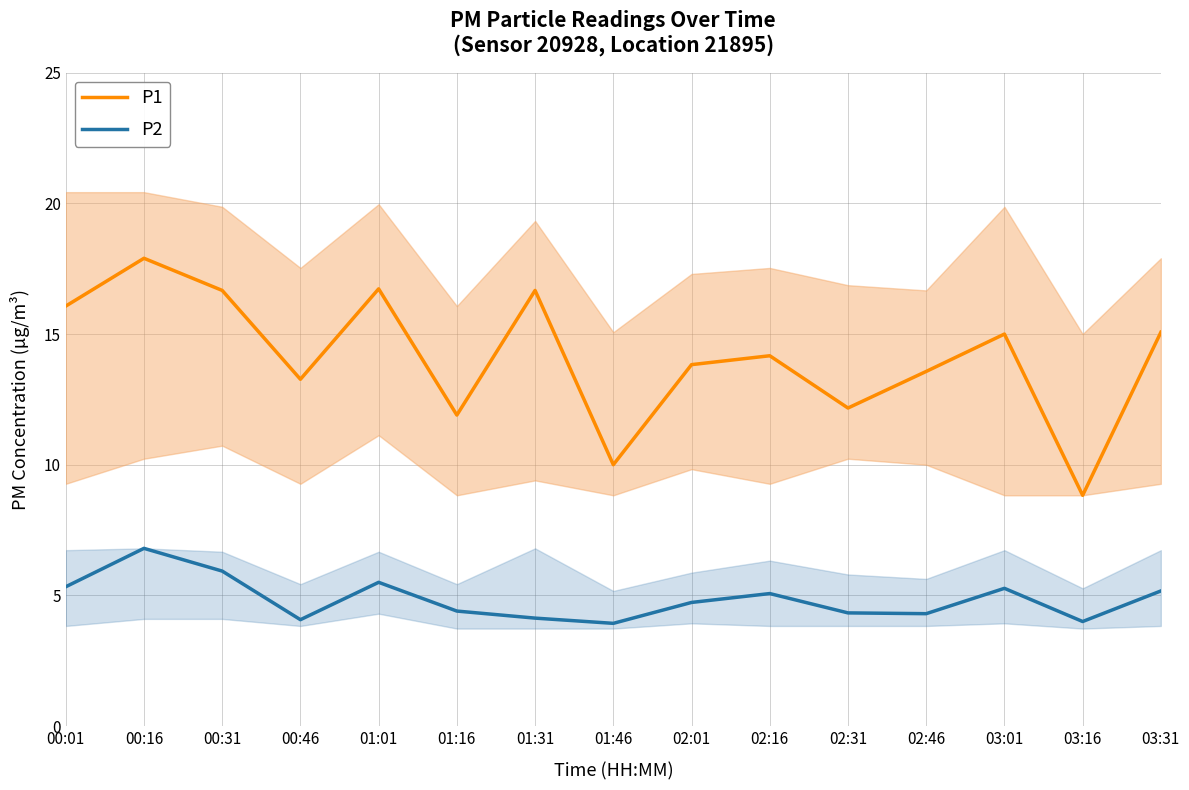

How many data points in P2 are above 4?

13